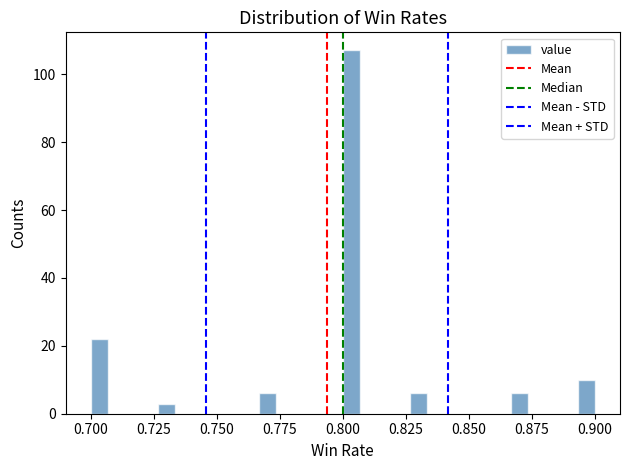

Read against the x-axis, roughly where is the centre of the tallest bar?

0.805